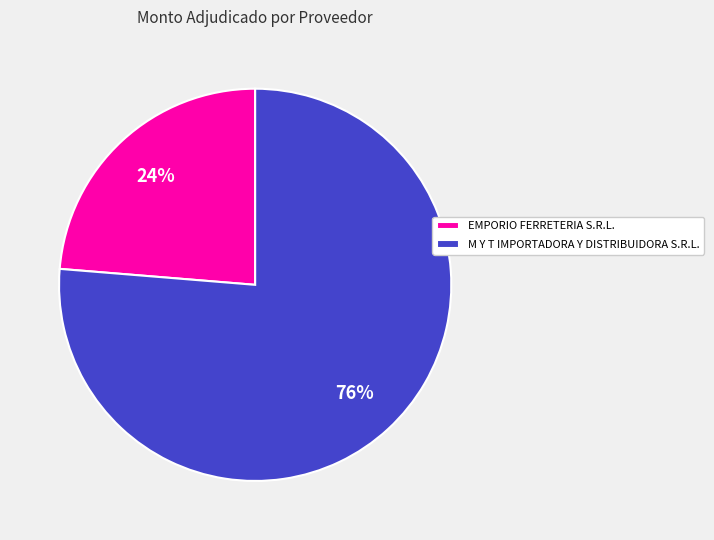

Rank the categories by value from highest to lowest.

M Y T IMPORTADORA Y DISTRIBUIDORA S.R.L., EMPORIO FERRETERIA S.R.L.